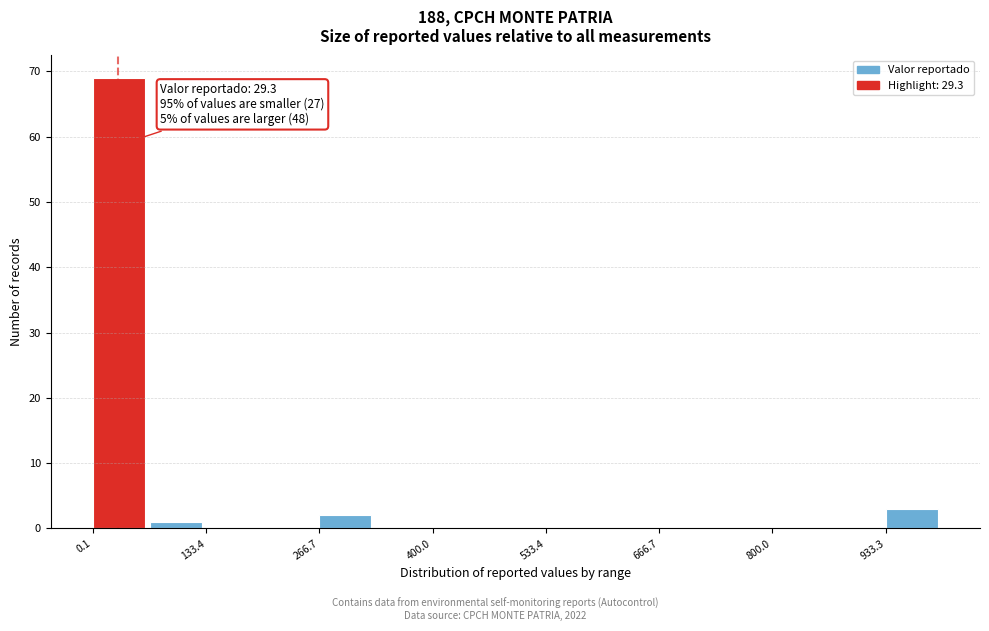

Around what value on the x-axis is the tallest bar? Give the approximate position of its centre, as read against the axis.

40